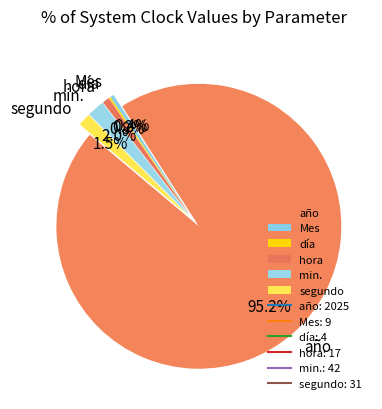

Approximately how many times larger is the value at Mes compared to segundo?

0.3